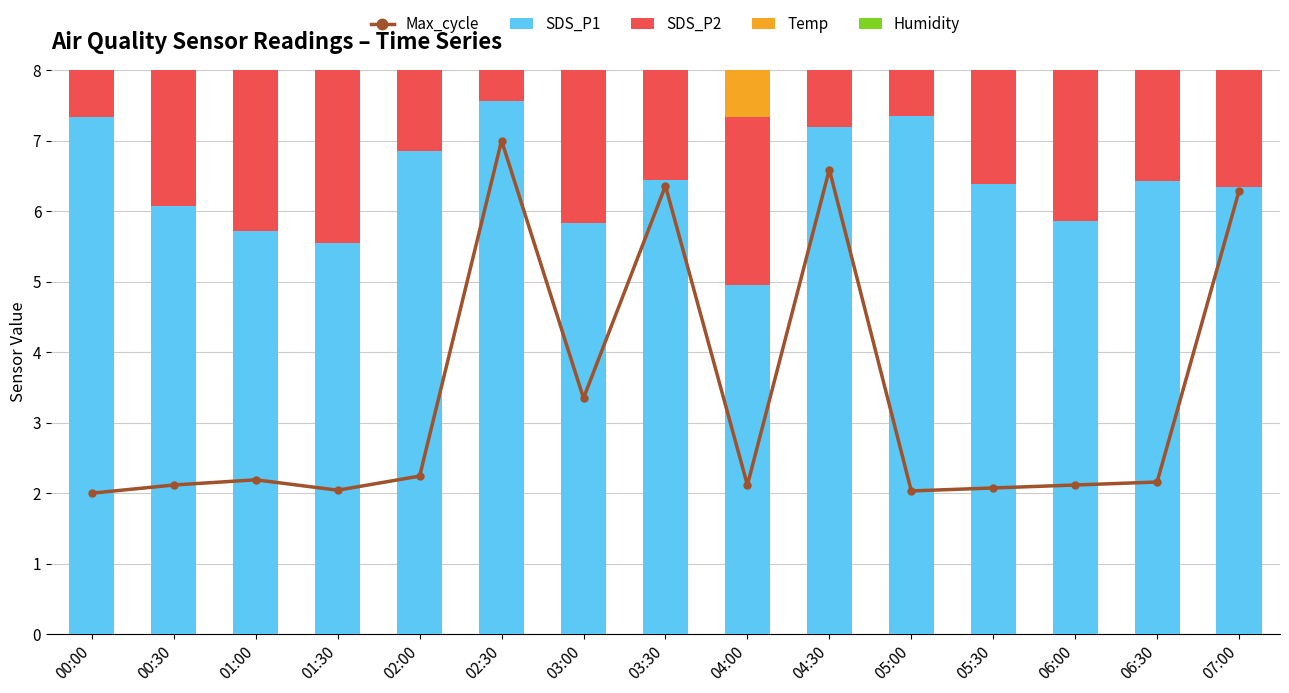

At which label is Temp closest to 1?

00:00